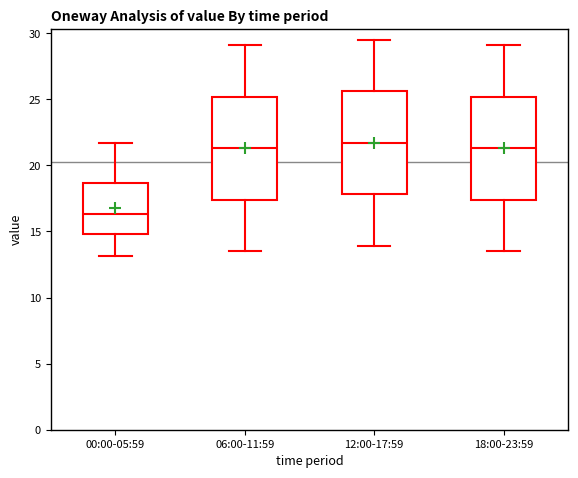

Which box's median line is the lowest?

00:00-05:59